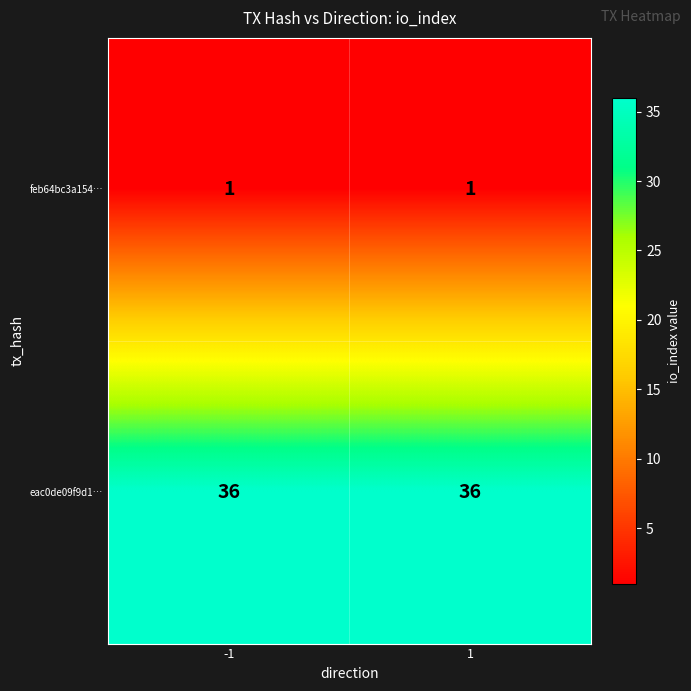

Rank the series at 1 from lowest to highest value.

feb64bc3a154…, eac0de09f9d1…